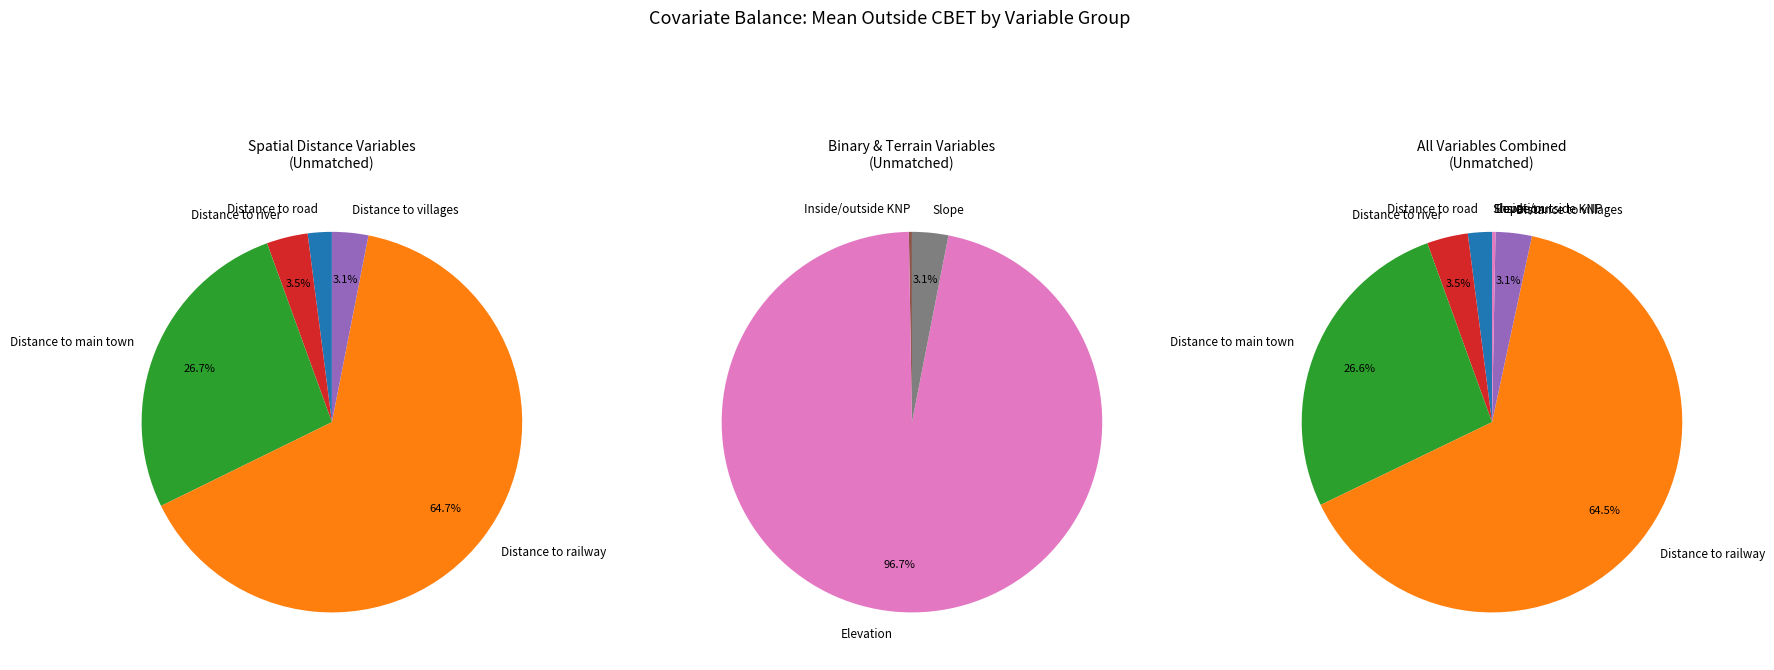

True or false: Elevation accounts for 1% of the total.

False